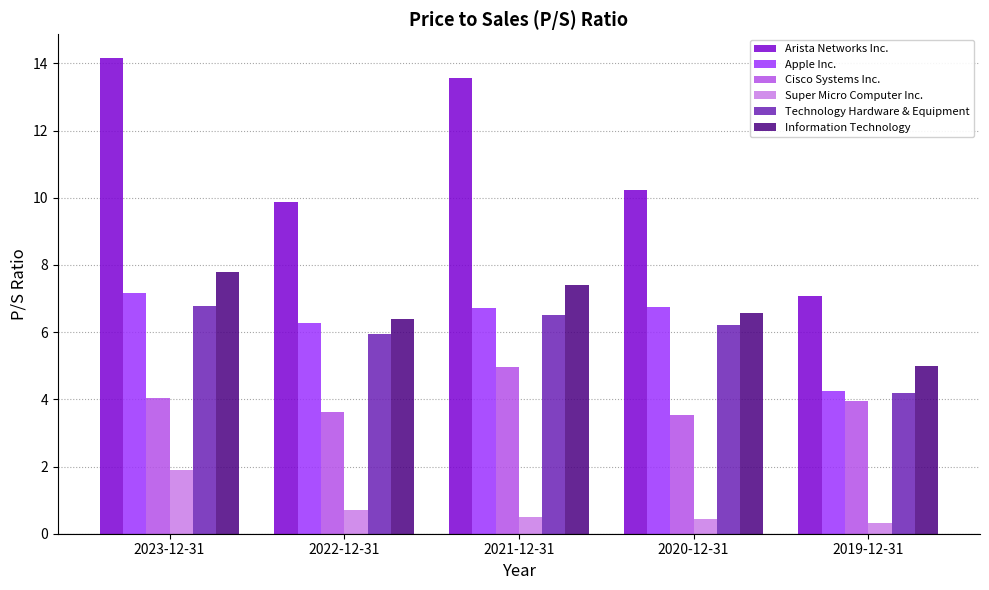

What is the maximum value shown in the chart?

14.2